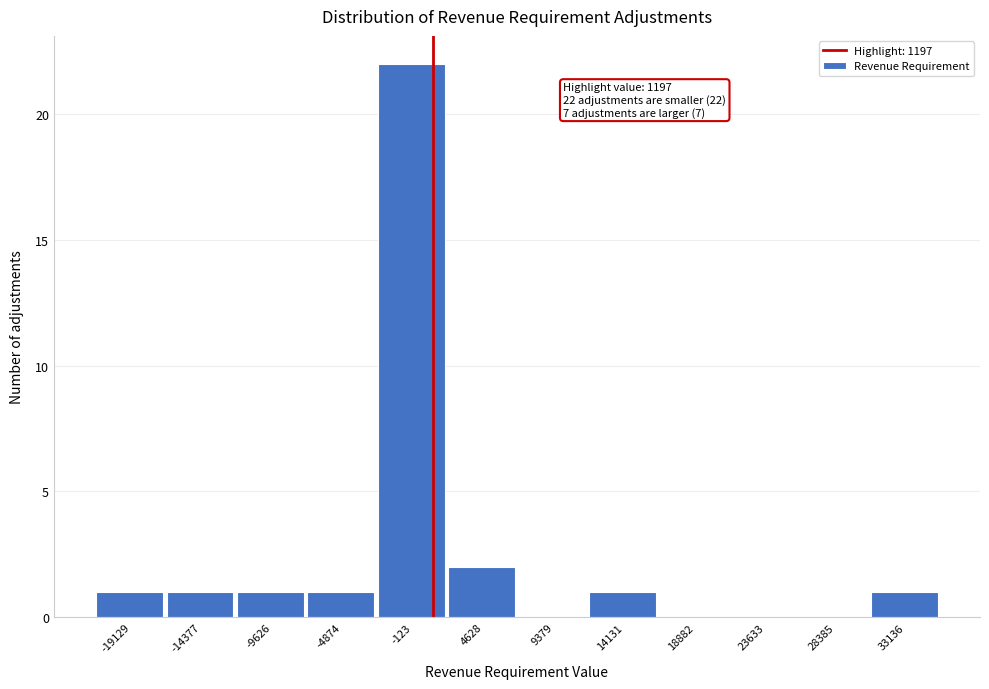

Which range on the x-axis has the tallest bar?

-2500 to 2500